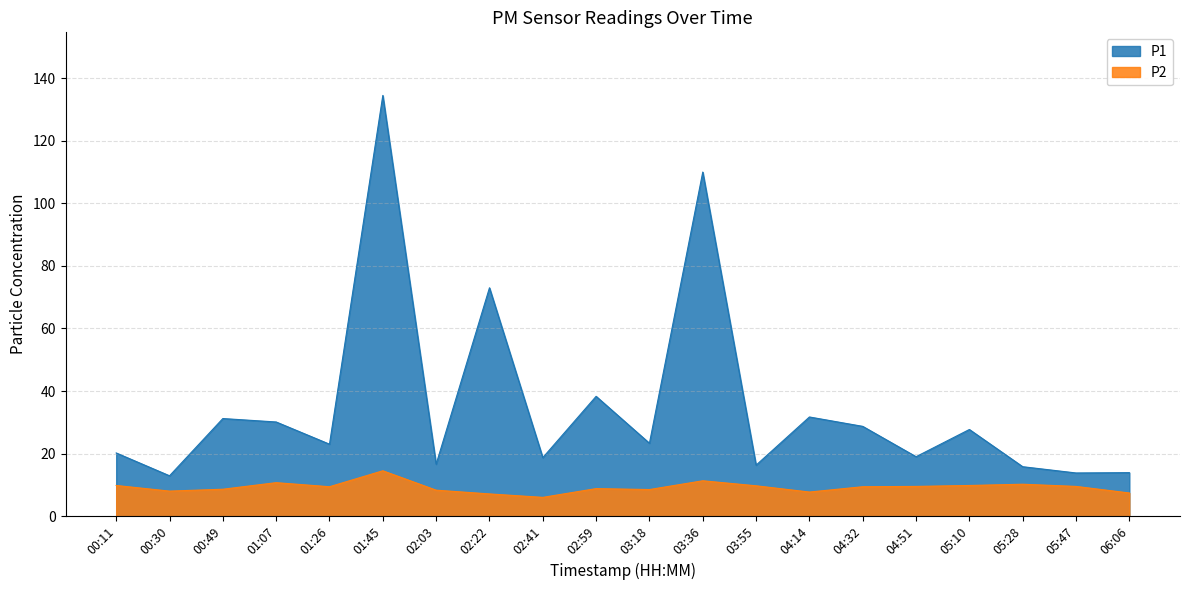

What is the smallest value displayed?

6.0